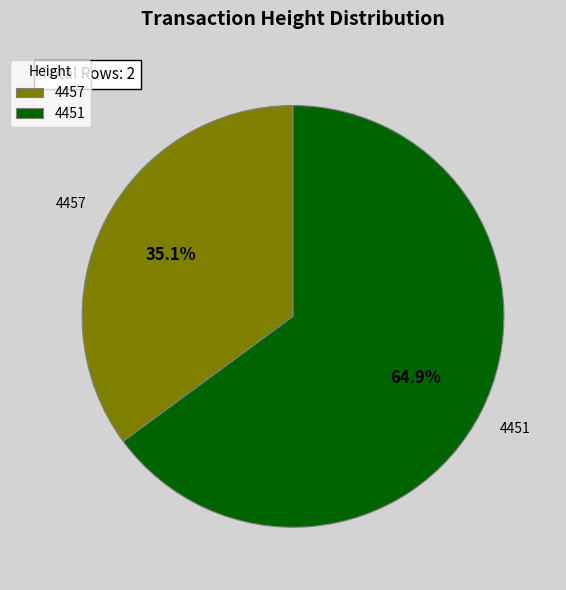

Which slice is the largest?

4451